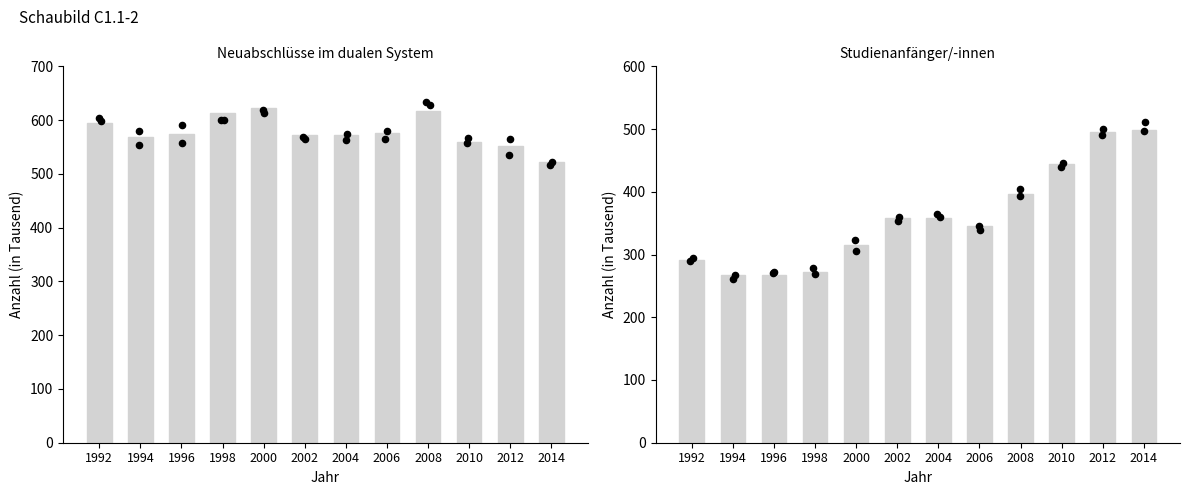

At which category is the sum across all series the highest?

2012